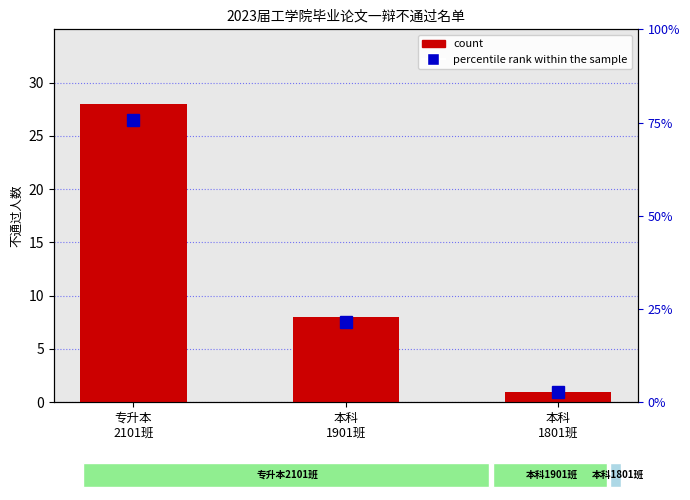

Reading left to right, transcribe all the data shown in this chart.

count: 28.0	8.0	1.0
percentile rank within the sample: 75.7	21.6	2.7